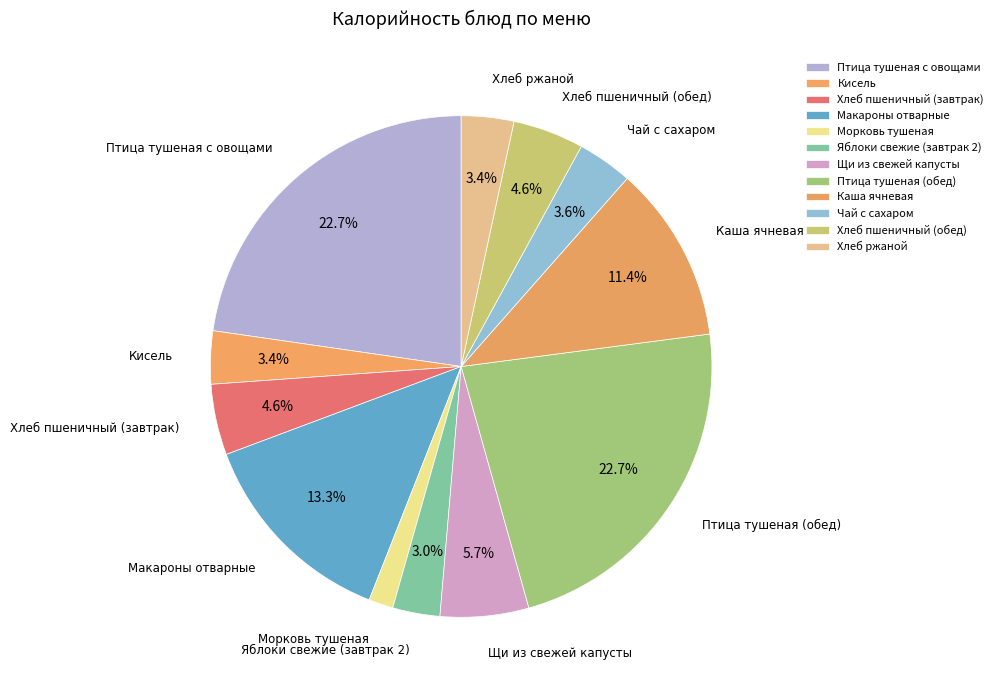

Is there any slice that represents more than half of the pie?

No